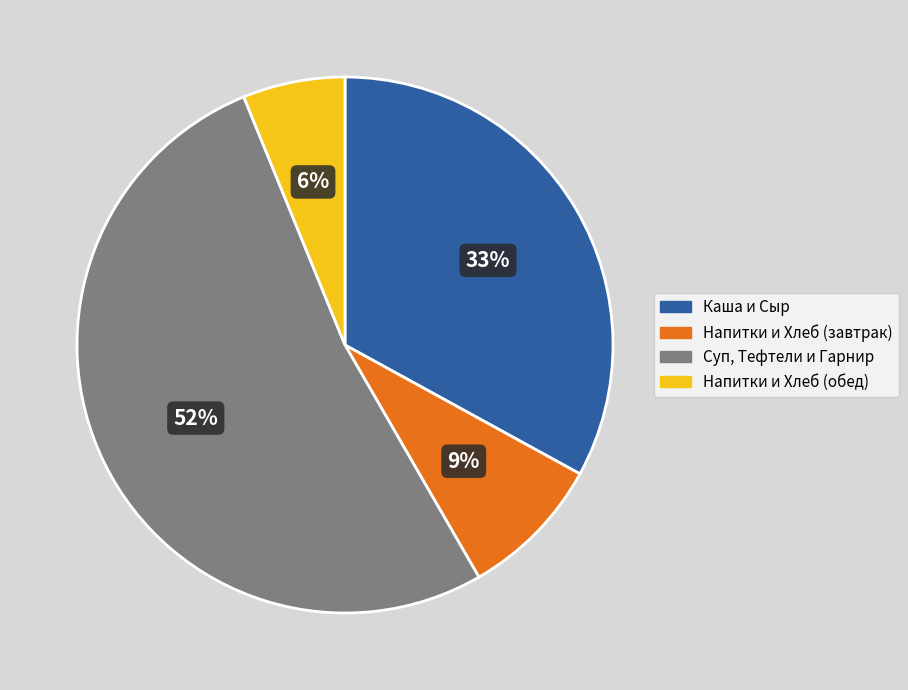

To the nearest percent, what is the average slice percentage?

25%